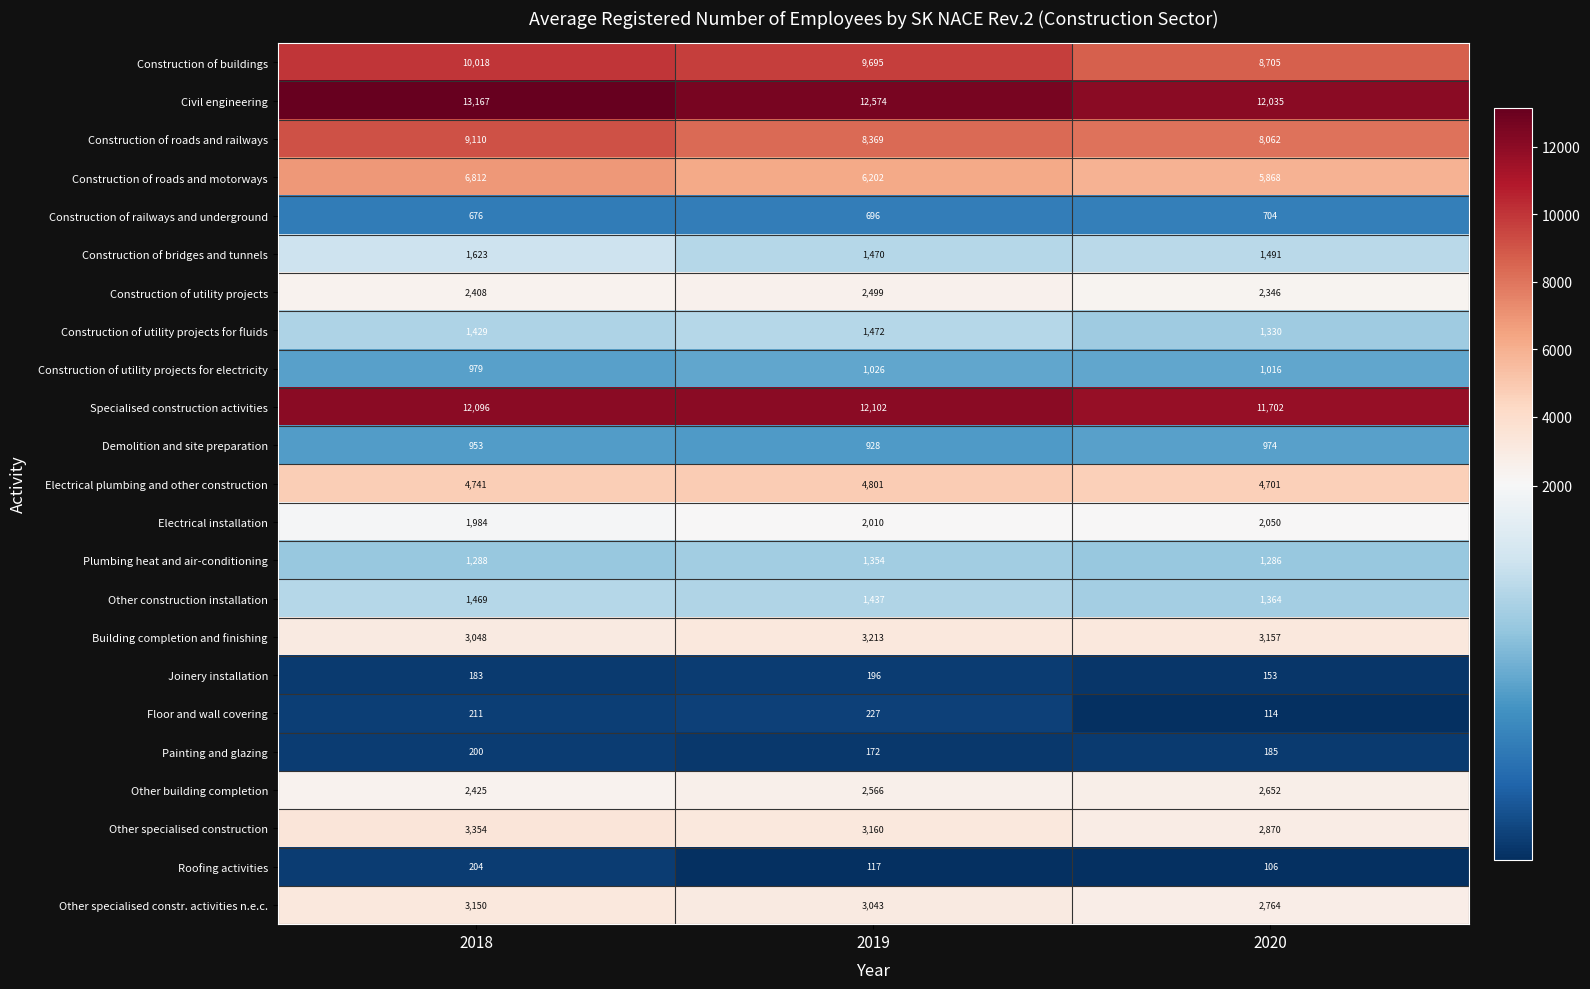

What is the sum of the Other specialised construction values at 2018 and 2020?

6224